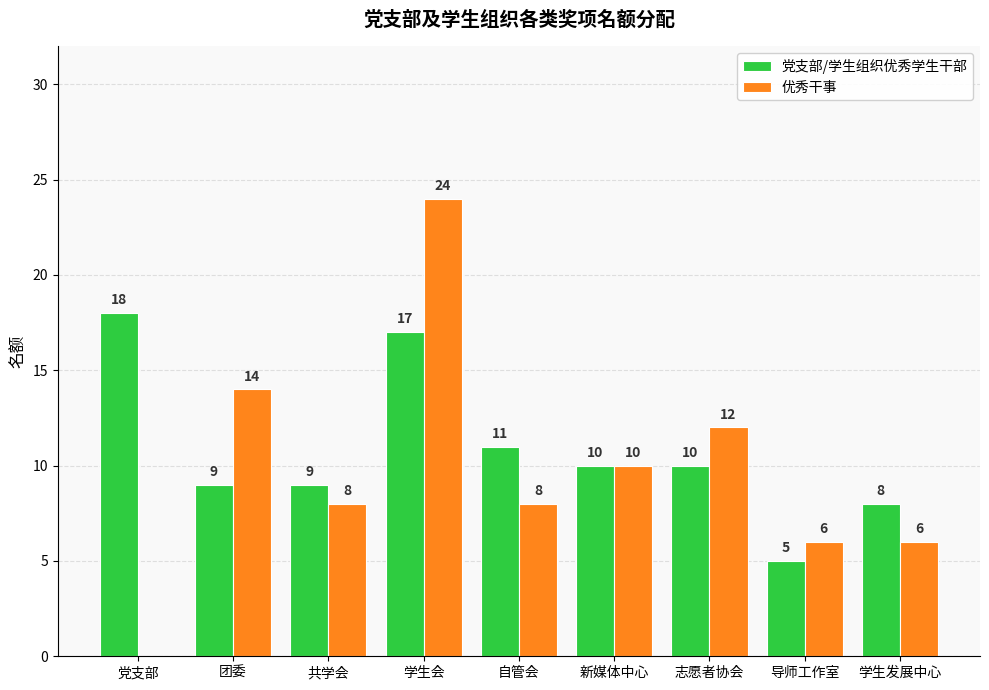

Are the bars grouped side by side (vs. stacked)?

Yes